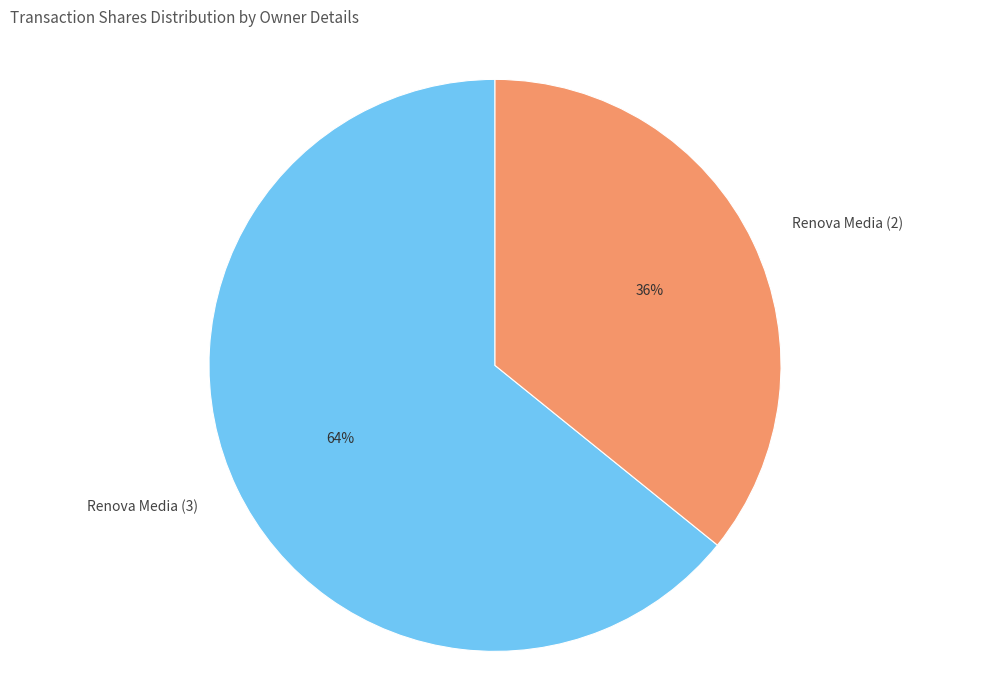

Is Renova Media (3) the majority of the pie?

Yes